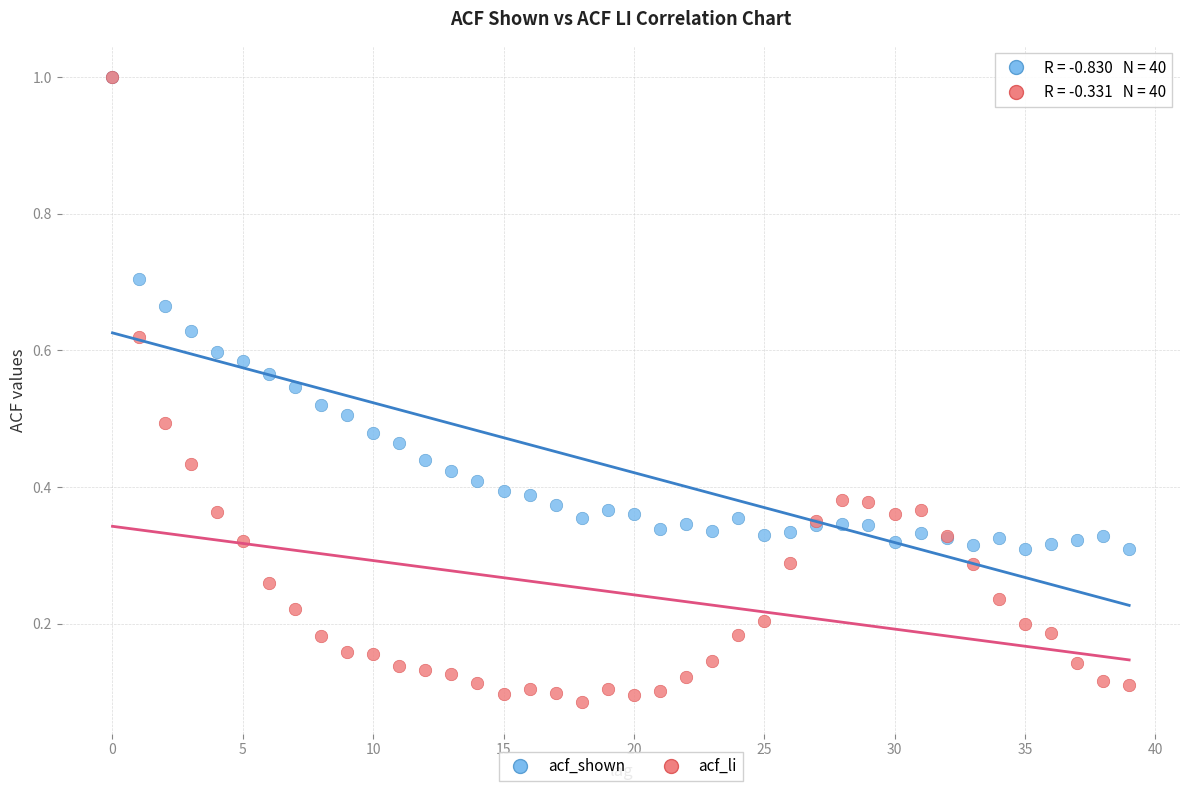

Which series reaches the minimum Y coordinate?

acf_li